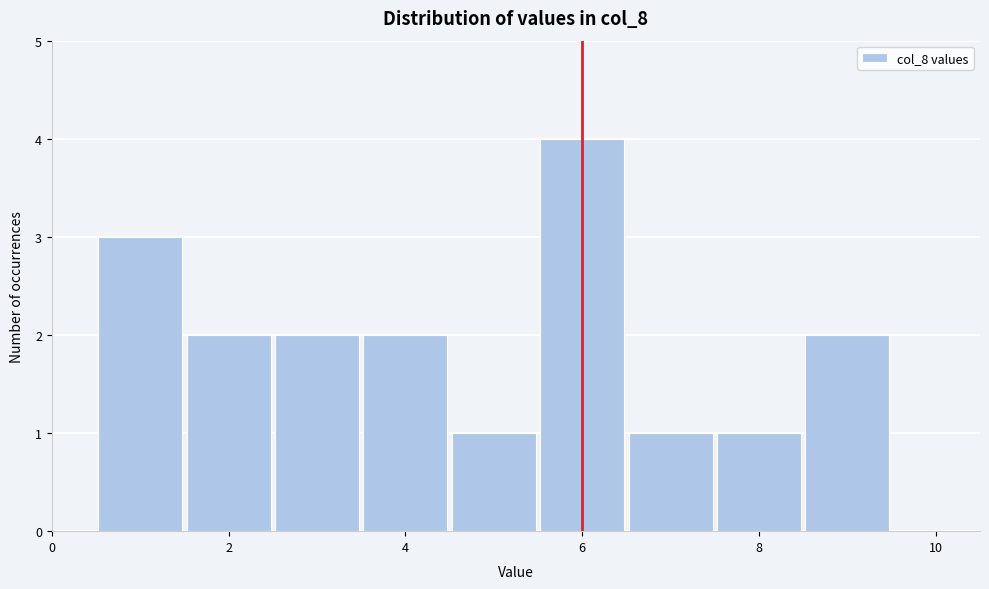

How tall is the bar that spans 4.5 to 5.5 on the x-axis? Neither the bar edges nor the heights are printed on the chart, so give them approximately, as read against the axes.

1